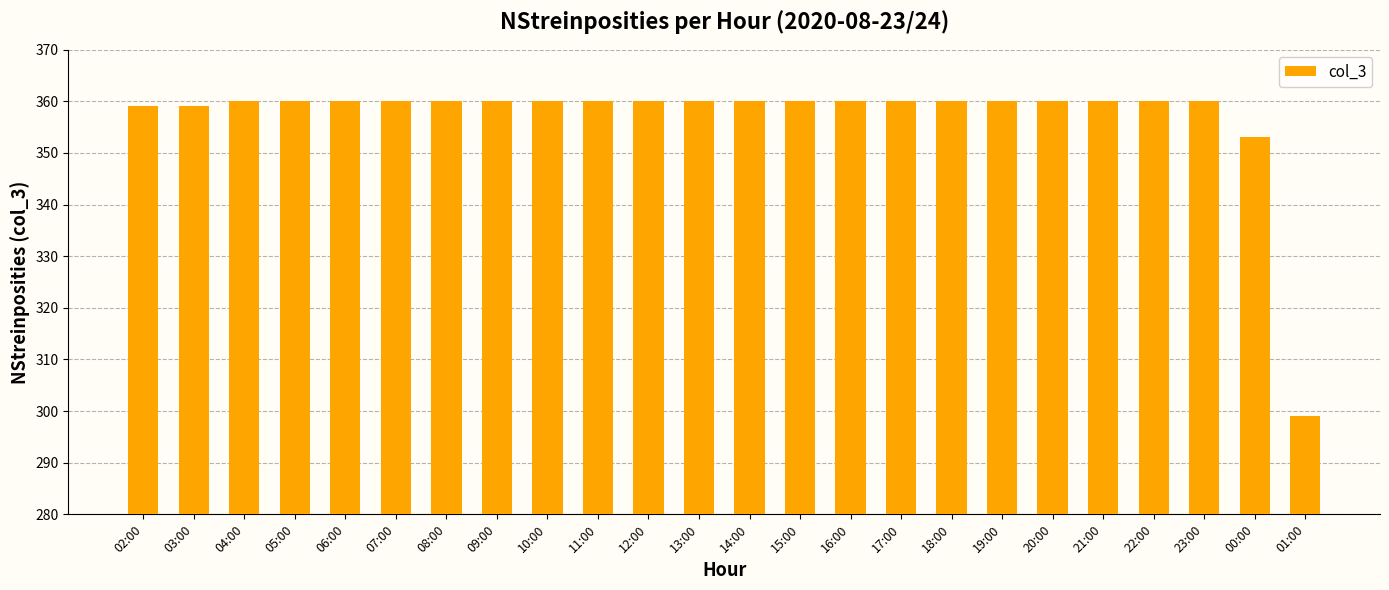

The chart shows a value of 535 at 10:00. True or false?

False